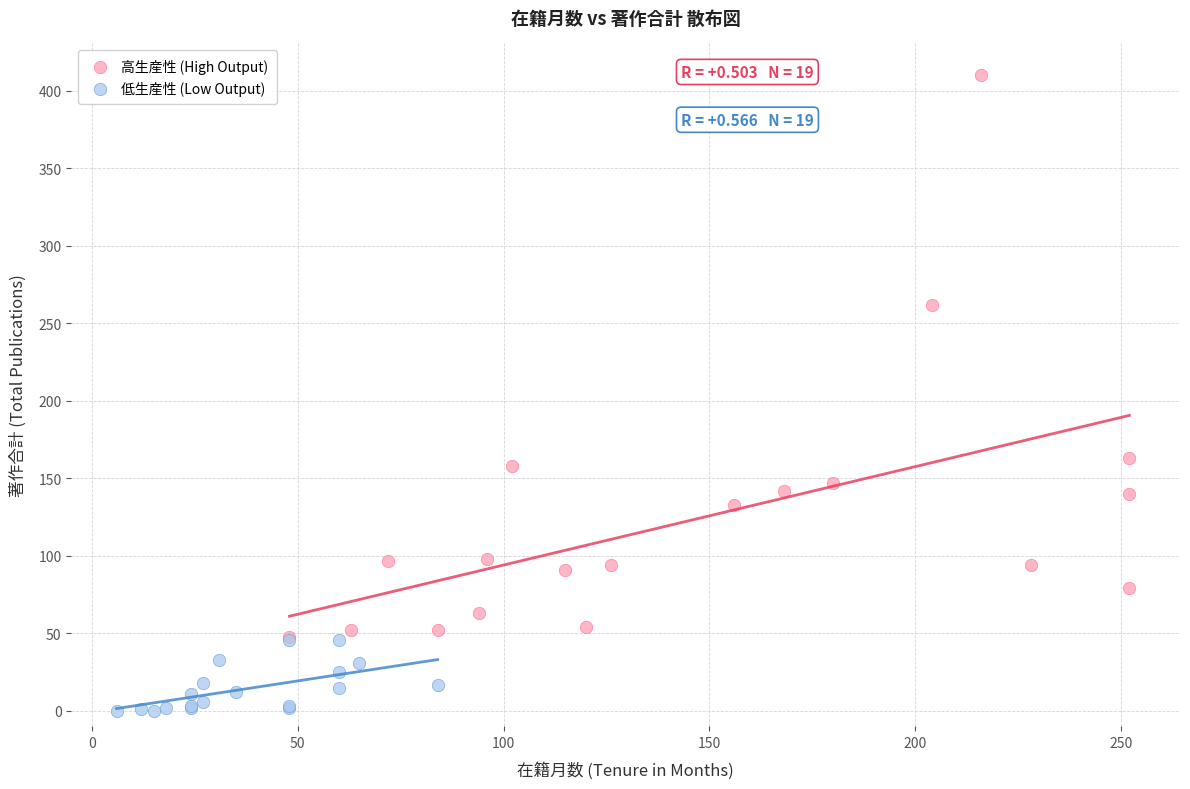

Which series contains the lowest Y value?

低生産性 (Low Output)